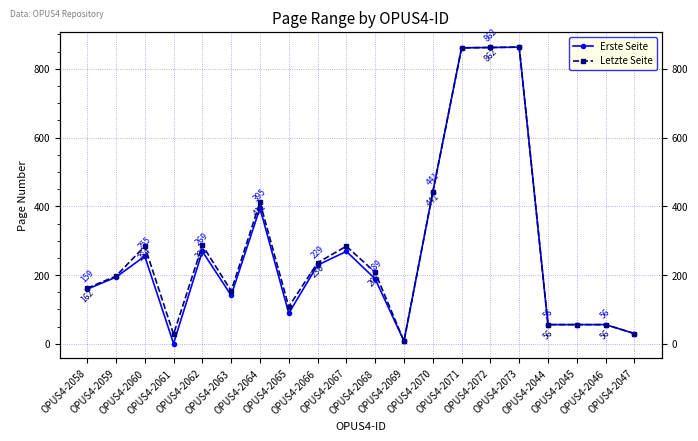

How many values in the Letzte Seite series exceed 208?

9